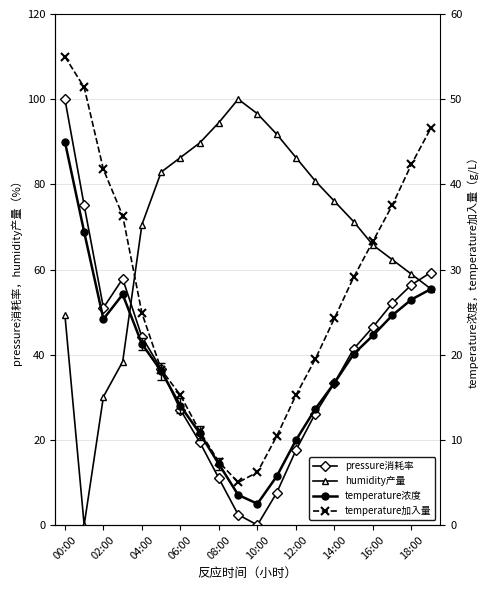

Rank the series by their maximum value, from lowest to highest.

temperature加入量, temperature浓度, pressure消耗率, humidity产量